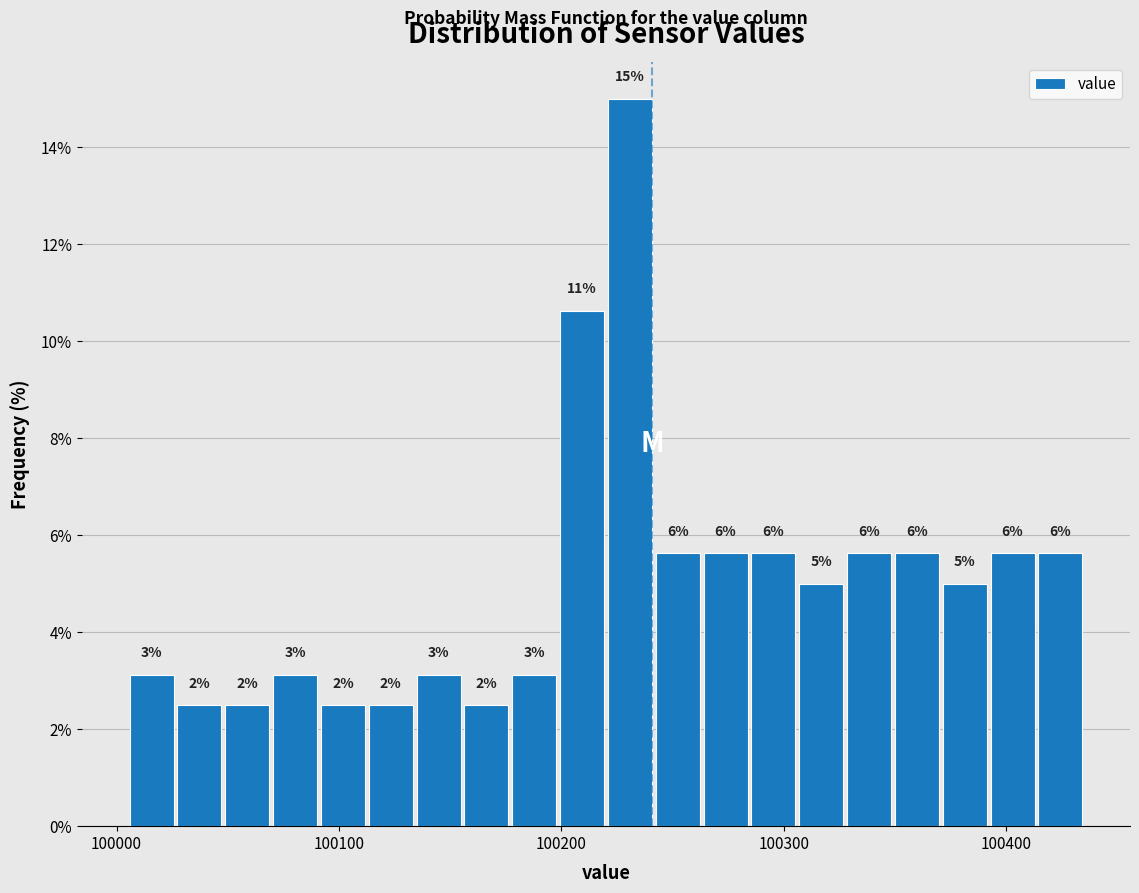

Around what value on the x-axis is the tallest bar? Give the approximate position of its centre, as read against the axis.

100230